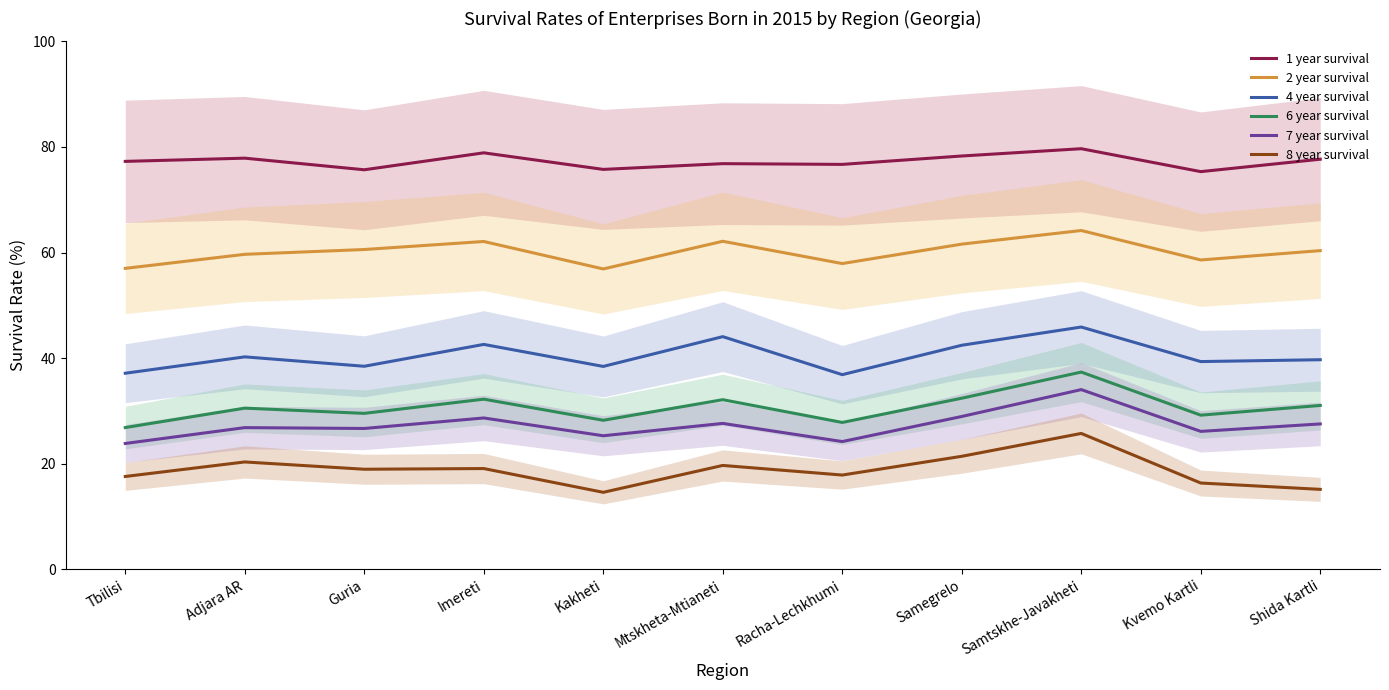

Which series changed the most between Tbilisi and Samtskhe-Javakheti?

6 year survival